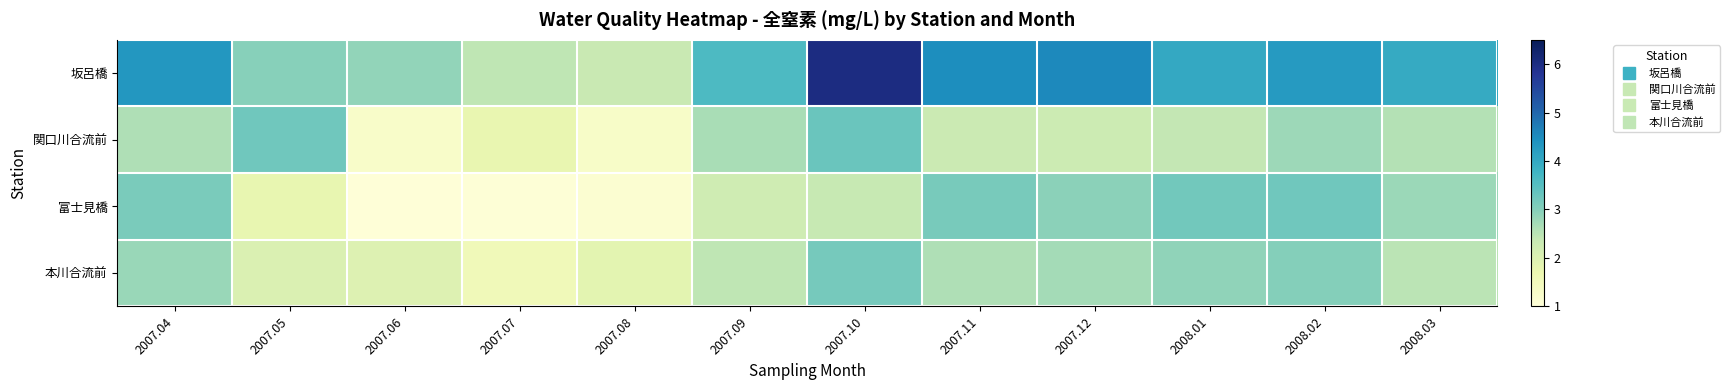

Which series has the largest total across all categories?

坂呂橋